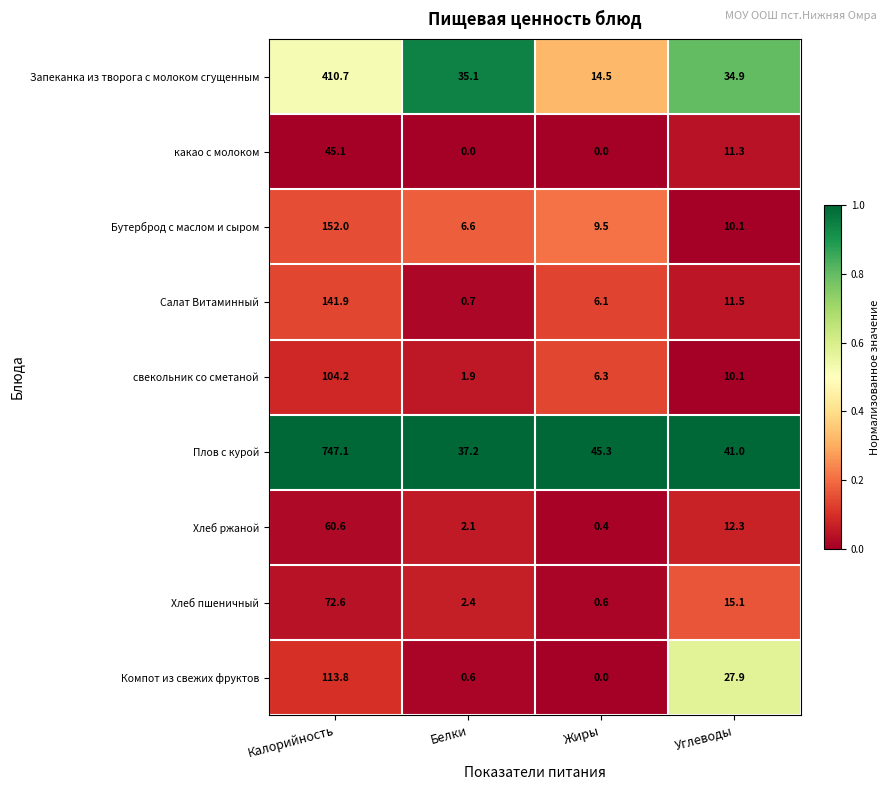

What is the sum of the Хлеб пшеничный values at Белки and Углеводы?

17.5